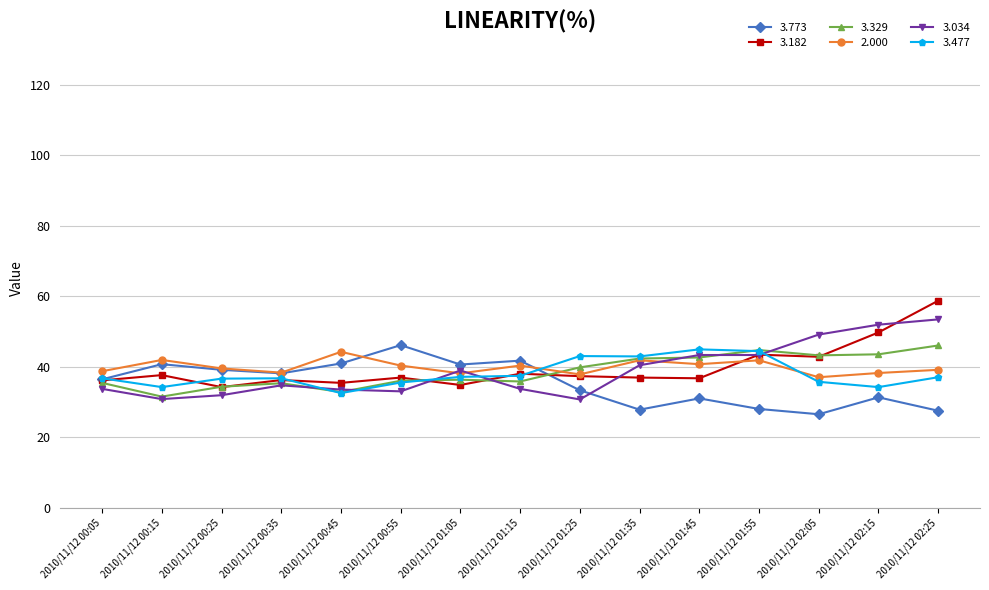

True or false: 3.773 and 3.034 intersect in this chart.

True